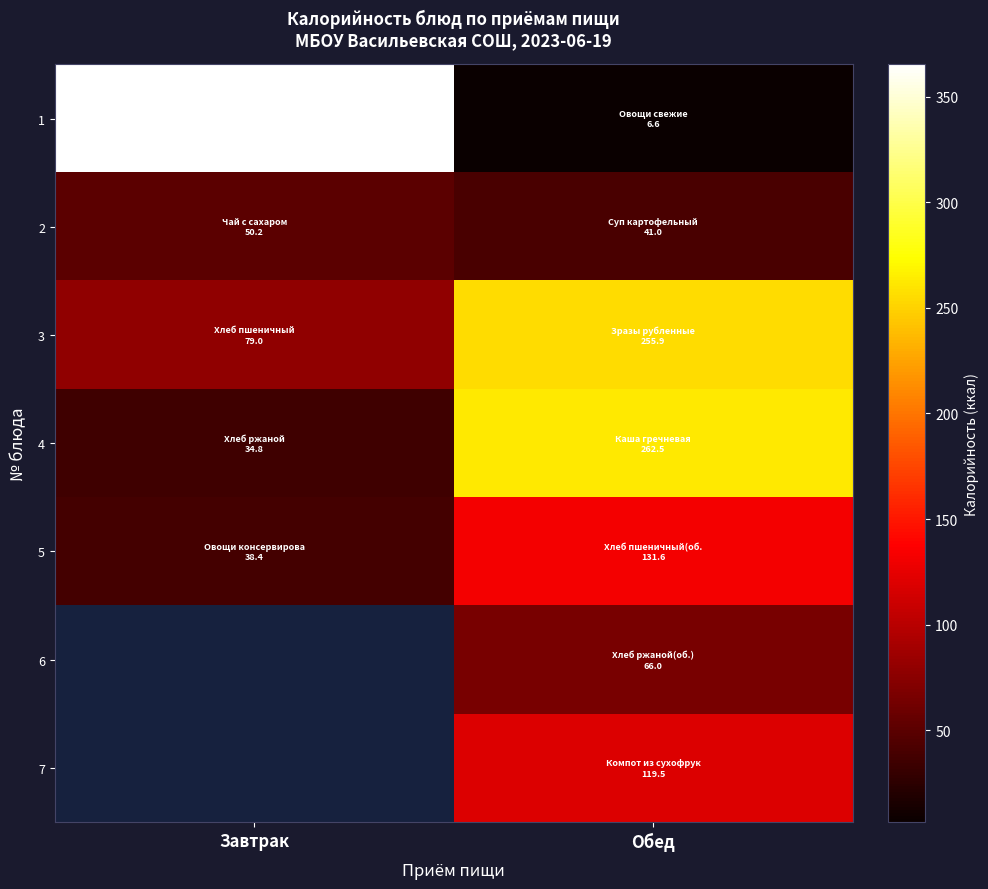

What is the minimum value shown in the chart?

6.6